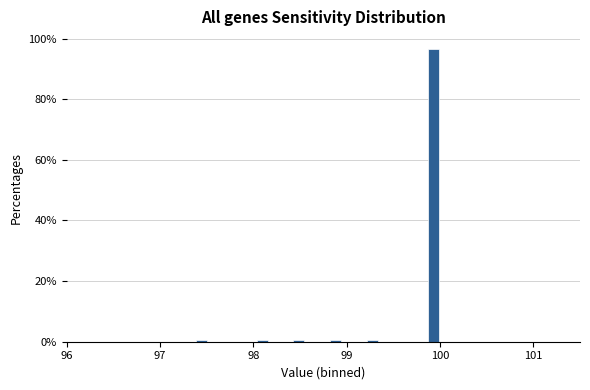

Around what value on the x-axis is the tallest bar? Give the approximate position of its centre, as read against the axis.

99.9